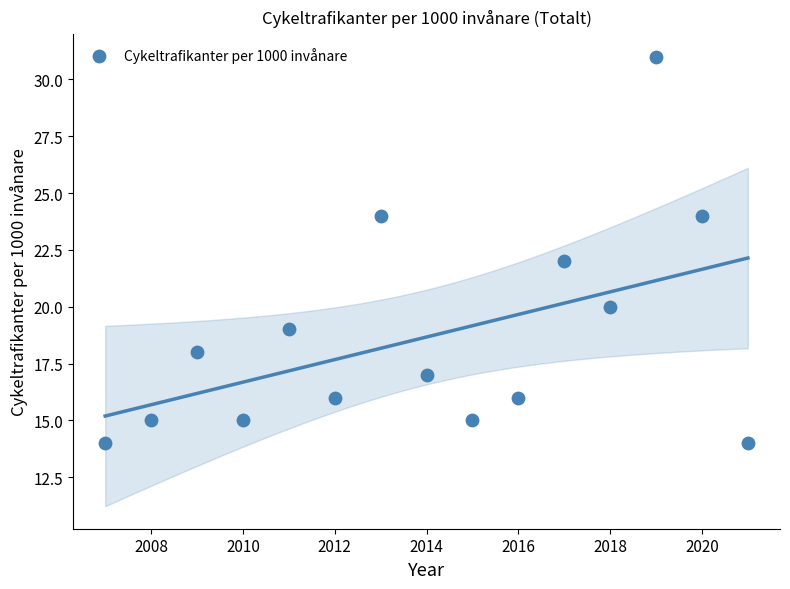

What is the range of Y values (max minus min)?

17